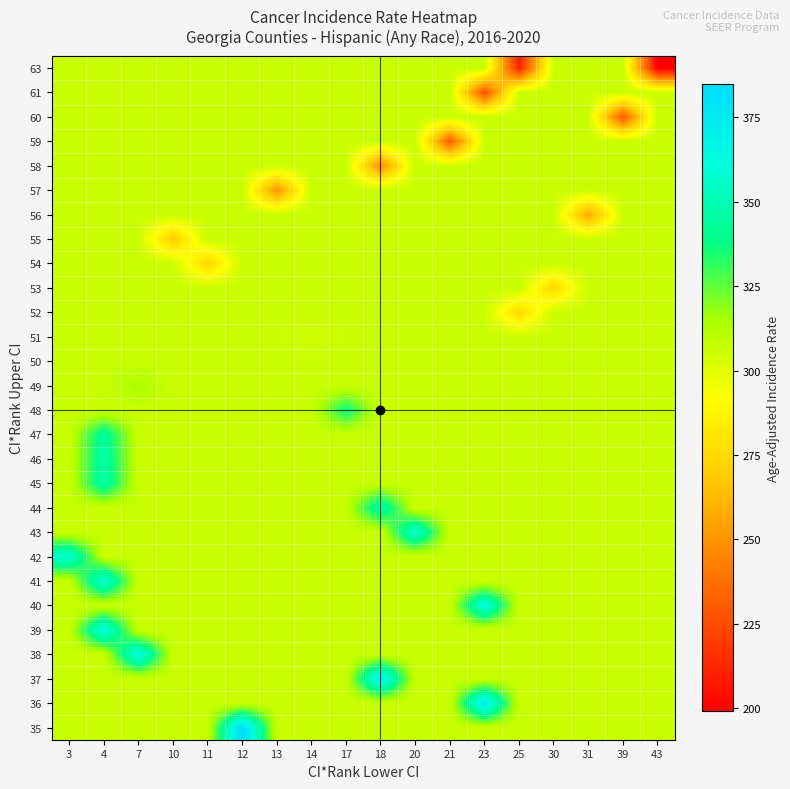

Reading left to right, list all the values displayed in this chart.

63: 3=306.8	4=306.8	7=306.8	10=306.8	11=306.8	12=306.8	13=306.8	14=306.8	17=306.8	18=306.8	20=306.8	21=306.8	23=306.8	25=210.2	30=306.8	31=306.8	39=306.8	43=199.2
61: 3=306.8	4=306.8	7=306.8	10=306.8	11=306.8	12=306.8	13=306.8	14=306.8	17=306.8	18=306.8	20=306.8	21=306.8	23=226.0	25=306.8	30=306.8	31=306.8	39=306.8	43=306.8
60: 3=306.8	4=306.8	7=306.8	10=306.8	11=306.8	12=306.8	13=306.8	14=306.8	17=306.8	18=306.8	20=306.8	21=306.8	23=306.8	25=306.8	30=306.8	31=306.8	39=228.9	43=306.8
59: 3=306.8	4=306.8	7=306.8	10=306.8	11=306.8	12=306.8	13=306.8	14=306.8	17=306.8	18=306.8	20=306.8	21=230.6	23=306.8	25=306.8	30=306.8	31=306.8	39=306.8	43=306.8
58: 3=306.8	4=306.8	7=306.8	10=306.8	11=306.8	12=306.8	13=306.8	14=306.8	17=306.8	18=246.8	20=306.8	21=306.8	23=306.8	25=306.8	30=306.8	31=306.8	39=306.8	43=306.8
57: 3=306.8	4=306.8	7=306.8	10=306.8	11=306.8	12=306.8	13=249.2	14=306.8	17=306.8	18=306.8	20=306.8	21=306.8	23=306.8	25=306.8	30=306.8	31=306.8	39=306.8	43=306.8
56: 3=306.8	4=306.8	7=306.8	10=306.8	11=306.8	12=306.8	13=306.8	14=306.8	17=306.8	18=306.8	20=306.8	21=306.8	23=306.8	25=306.8	30=306.8	31=256.9	39=306.8	43=306.8
55: 3=306.8	4=306.8	7=306.8	10=269.2	11=306.8	12=306.8	13=306.8	14=306.8	17=306.8	18=306.8	20=306.8	21=306.8	23=306.8	25=306.8	30=306.8	31=306.8	39=306.8	43=306.8
54: 3=306.8	4=306.8	7=306.8	10=306.8	11=273.3	12=306.8	13=306.8	14=306.8	17=306.8	18=306.8	20=306.8	21=306.8	23=306.8	25=306.8	30=306.8	31=306.8	39=306.8	43=306.8
53: 3=306.8	4=306.8	7=306.8	10=306.8	11=306.8	12=306.8	13=306.8	14=306.8	17=306.8	18=306.8	20=306.8	21=306.8	23=306.8	25=306.8	30=274.6	31=306.8	39=306.8	43=306.8
52: 3=306.8	4=306.8	7=306.8	10=306.8	11=306.8	12=306.8	13=306.8	14=306.8	17=306.8	18=306.8	20=306.8	21=306.8	23=306.8	25=275.5	30=306.8	31=306.8	39=306.8	43=306.8
51: 3=306.8	4=306.8	7=306.8	10=306.8	11=306.8	12=306.8	13=306.8	14=304.0	17=306.8	18=306.8	20=306.8	21=306.8	23=306.8	25=306.8	30=306.8	31=306.8	39=306.8	43=306.8
50: 3=306.8	4=306.8	7=306.8	10=306.8	11=306.8	12=306.8	13=306.8	14=306.8	17=306.8	18=306.8	20=306.8	21=306.8	23=306.8	25=306.8	30=306.8	31=307.6	39=306.8	43=306.8
49: 3=306.8	4=306.8	7=315.2	10=306.8	11=306.8	12=306.8	13=306.8	14=306.8	17=306.8	18=306.8	20=306.8	21=306.8	23=306.8	25=306.8	30=306.8	31=306.8	39=306.8	43=306.8
48: 3=306.8	4=306.8	7=306.8	10=306.8	11=306.8	12=306.8	13=306.8	14=306.8	17=337.8	18=306.8	20=306.8	21=306.8	23=306.8	25=306.8	30=306.8	31=306.8	39=306.8	43=306.8
47: 3=306.8	4=344.2	7=306.8	10=306.8	11=306.8	12=306.8	13=306.8	14=306.8	17=306.8	18=306.8	20=306.8	21=306.8	23=306.8	25=306.8	30=306.8	31=306.8	39=306.8	43=306.8
46: 3=306.8	4=346.5	7=306.8	10=306.8	11=306.8	12=306.8	13=306.8	14=306.8	17=306.8	18=306.8	20=306.8	21=306.8	23=306.8	25=306.8	30=306.8	31=306.8	39=306.8	43=306.8
45: 3=306.8	4=346.7	7=306.8	10=306.8	11=306.8	12=306.8	13=306.8	14=306.8	17=306.8	18=306.8	20=306.8	21=306.8	23=306.8	25=306.8	30=306.8	31=306.8	39=306.8	43=306.8
44: 3=306.8	4=306.8	7=306.8	10=306.8	11=306.8	12=306.8	13=306.8	14=306.8	17=306.8	18=349.2	20=306.8	21=306.8	23=306.8	25=306.8	30=306.8	31=306.8	39=306.8	43=306.8
43: 3=306.8	4=306.8	7=306.8	10=306.8	11=306.8	12=306.8	13=306.8	14=306.8	17=306.8	18=306.8	20=358.2	21=306.8	23=306.8	25=306.8	30=306.8	31=306.8	39=306.8	43=306.8
42: 3=358.3	4=306.8	7=306.8	10=306.8	11=306.8	12=306.8	13=306.8	14=306.8	17=306.8	18=306.8	20=306.8	21=306.8	23=306.8	25=306.8	30=306.8	31=306.8	39=306.8	43=306.8
41: 3=306.8	4=361.0	7=306.8	10=306.8	11=306.8	12=306.8	13=306.8	14=306.8	17=306.8	18=306.8	20=306.8	21=306.8	23=306.8	25=306.8	30=306.8	31=306.8	39=306.8	43=306.8
40: 3=306.8	4=306.8	7=306.8	10=306.8	11=306.8	12=306.8	13=306.8	14=306.8	17=306.8	18=306.8	20=306.8	21=306.8	23=363.2	25=306.8	30=306.8	31=306.8	39=306.8	43=306.8
39: 3=306.8	4=364.0	7=306.8	10=306.8	11=306.8	12=306.8	13=306.8	14=306.8	17=306.8	18=306.8	20=306.8	21=306.8	23=306.8	25=306.8	30=306.8	31=306.8	39=306.8	43=306.8
38: 3=306.8	4=306.8	7=364.7	10=306.8	11=306.8	12=306.8	13=306.8	14=306.8	17=306.8	18=306.8	20=306.8	21=306.8	23=306.8	25=306.8	30=306.8	31=306.8	39=306.8	43=306.8
37: 3=306.8	4=306.8	7=306.8	10=306.8	11=306.8	12=306.8	13=306.8	14=306.8	17=306.8	18=374.6	20=306.8	21=306.8	23=306.8	25=306.8	30=306.8	31=306.8	39=306.8	43=306.8
36: 3=306.8	4=306.8	7=306.8	10=306.8	11=306.8	12=306.8	13=306.8	14=306.8	17=306.8	18=306.8	20=306.8	21=306.8	23=375.6	25=306.8	30=306.8	31=306.8	39=306.8	43=306.8
35: 3=306.8	4=306.8	7=306.8	10=306.8	11=306.8	12=384.7	13=306.8	14=306.8	17=306.8	18=306.8	20=306.8	21=306.8	23=306.8	25=306.8	30=306.8	31=306.8	39=306.8	43=306.8